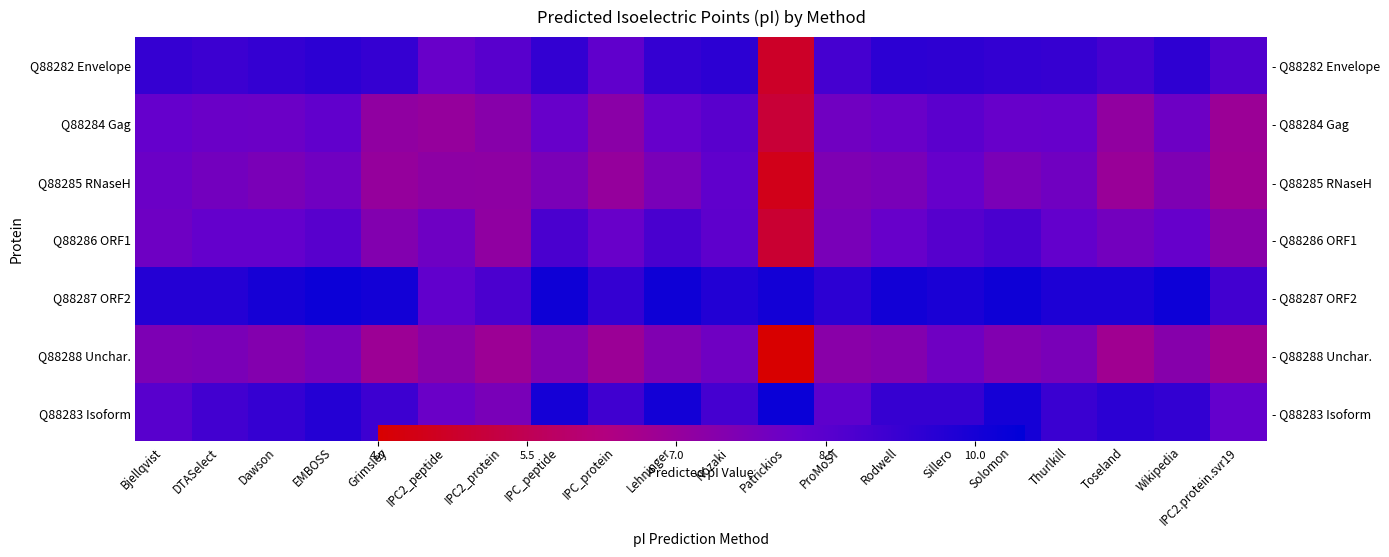

At which category does the chart reach its minimum across all series?

Patrickios